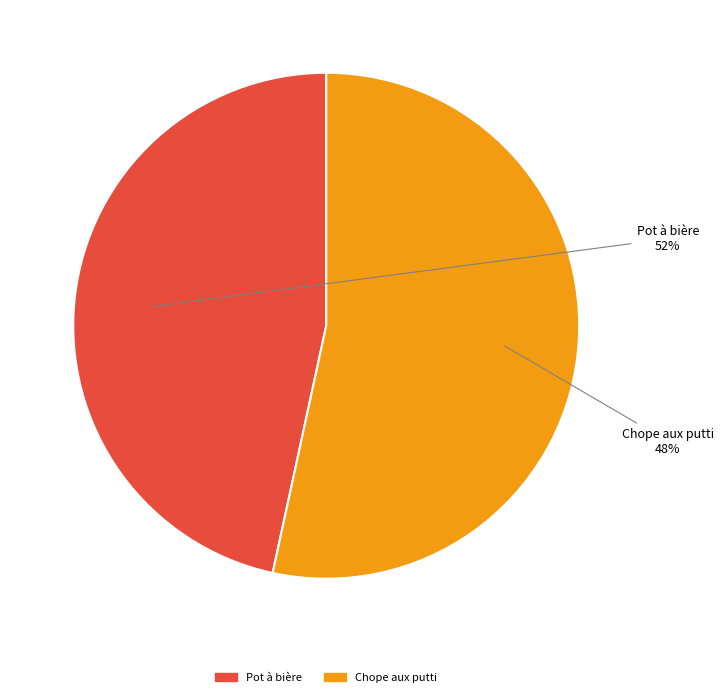

Count the number of slices in the pie.

2